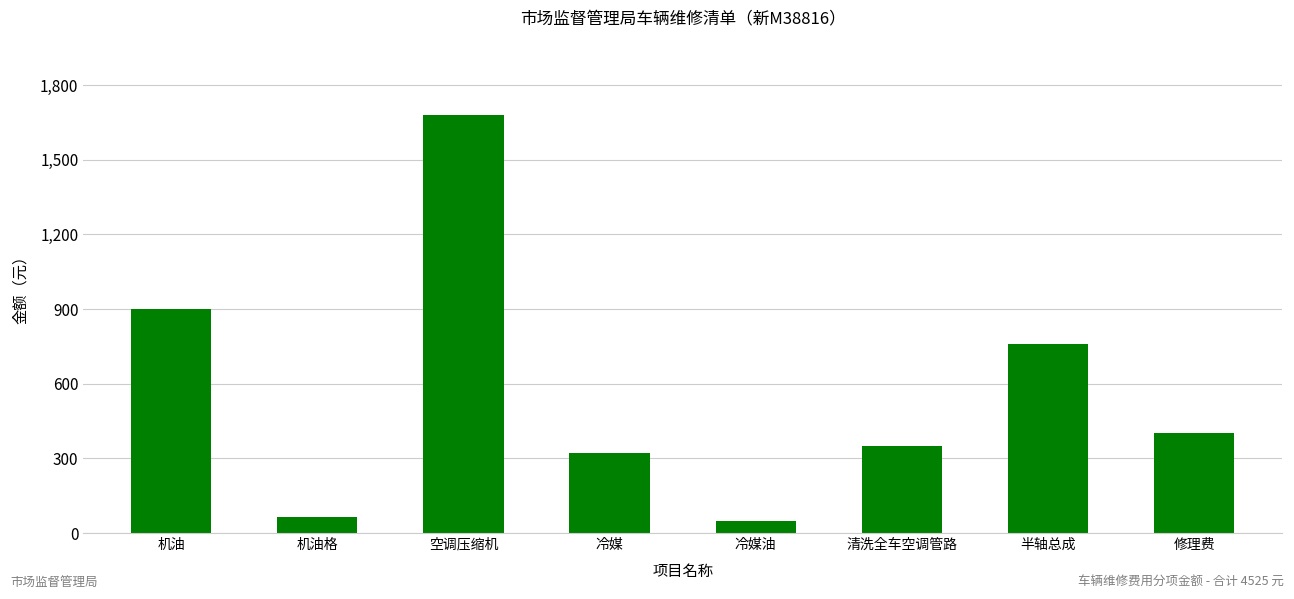

Reading left to right, what are all the values shown in this chart?

机油=900	机油格=65	空调压缩机=1680	冷媒=320	冷媒油=50	清洗全车空调管路=350	半轴总成=760	修理费=400